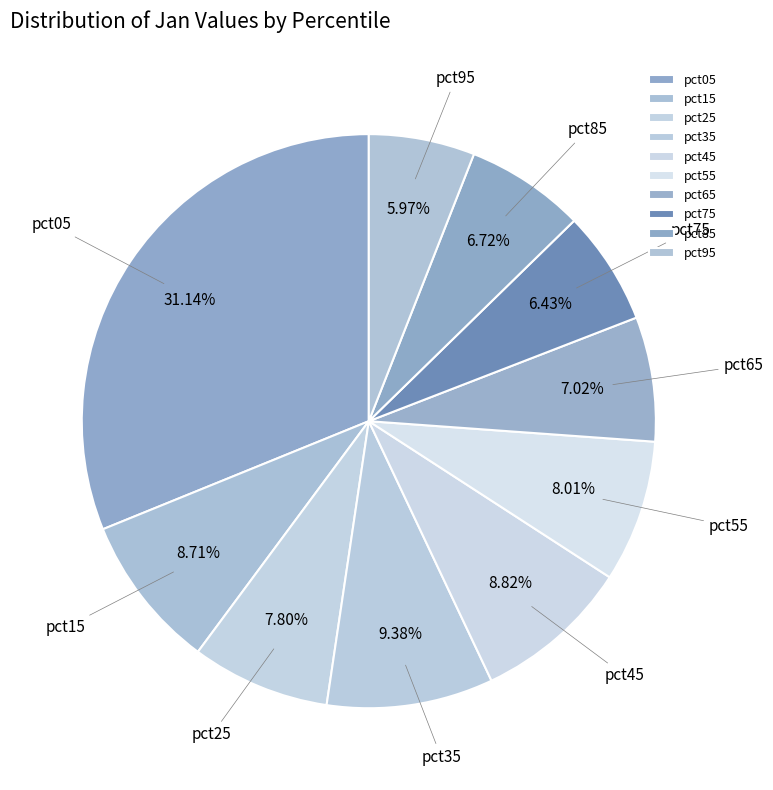

To the nearest percent, what is the average slice percentage?

10%